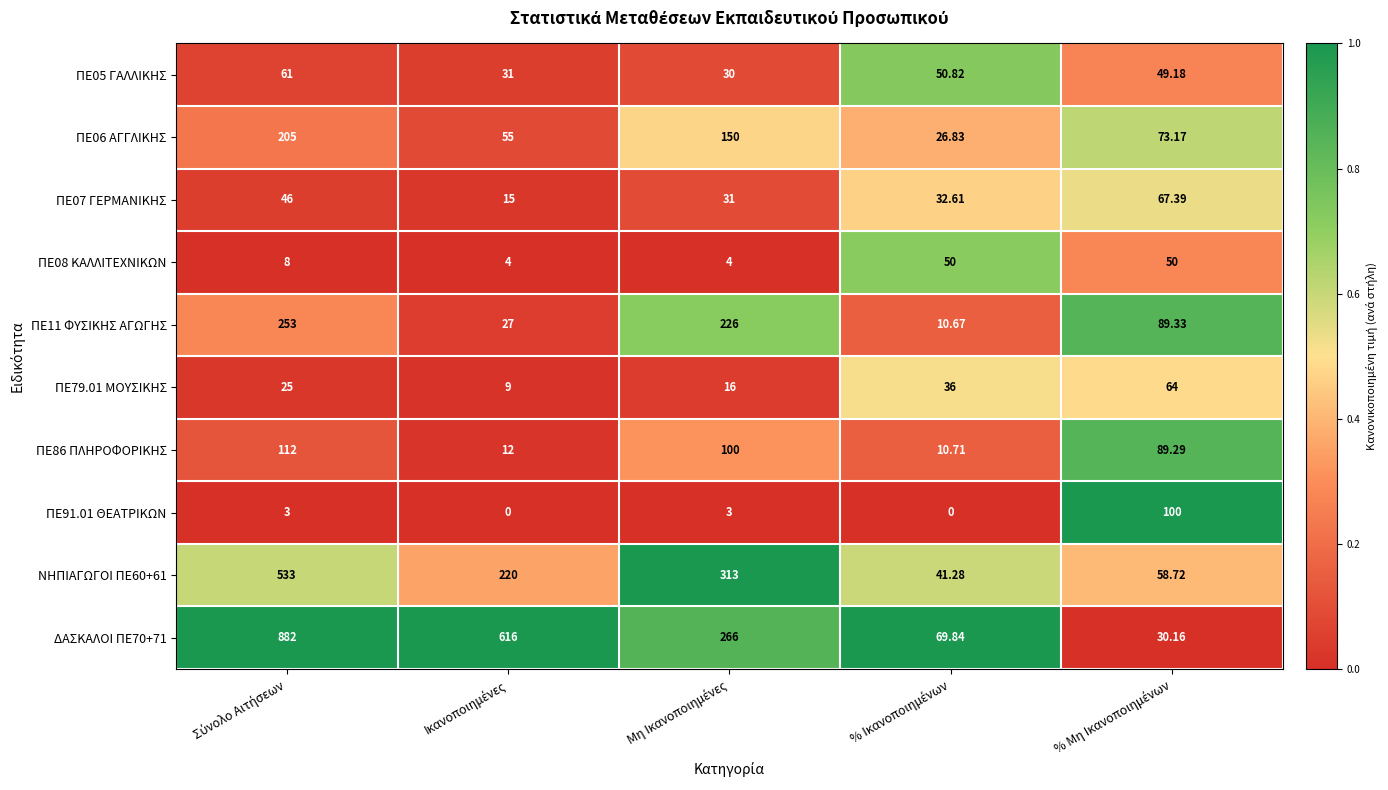

At how many categories does at least one series exceed 0?

5